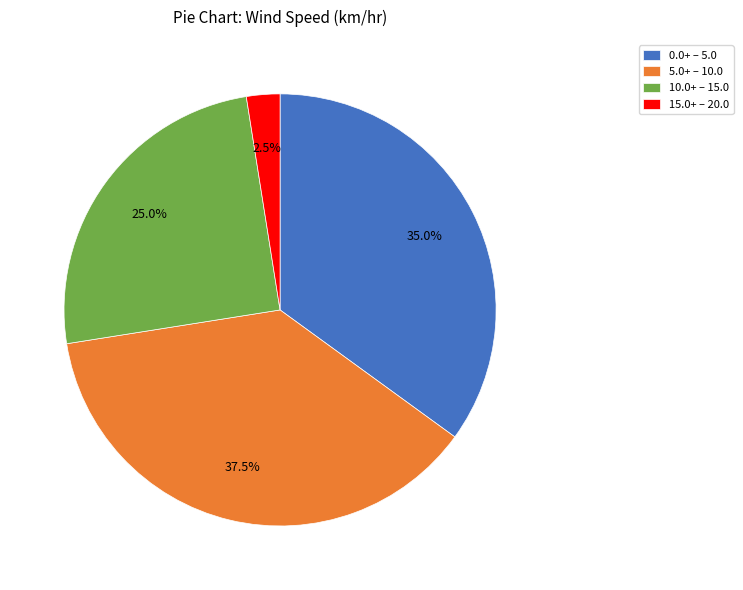

What is the smallest slice in the pie chart?

15.0+ – 20.0